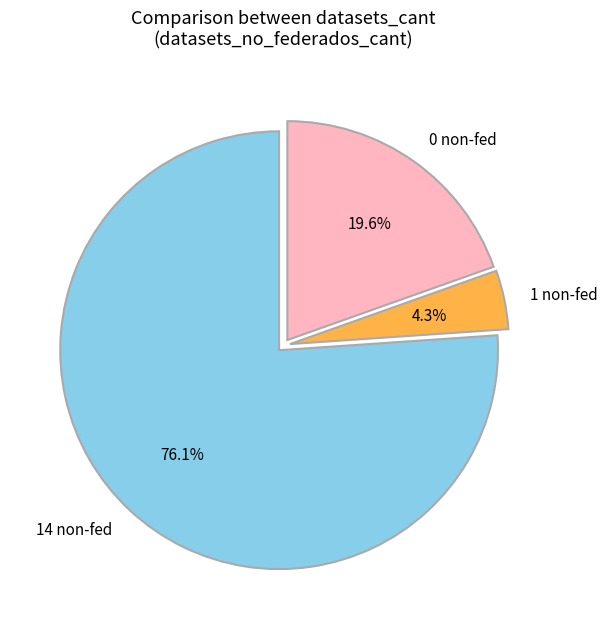

What is the smallest slice in the pie chart?

1 non-fed